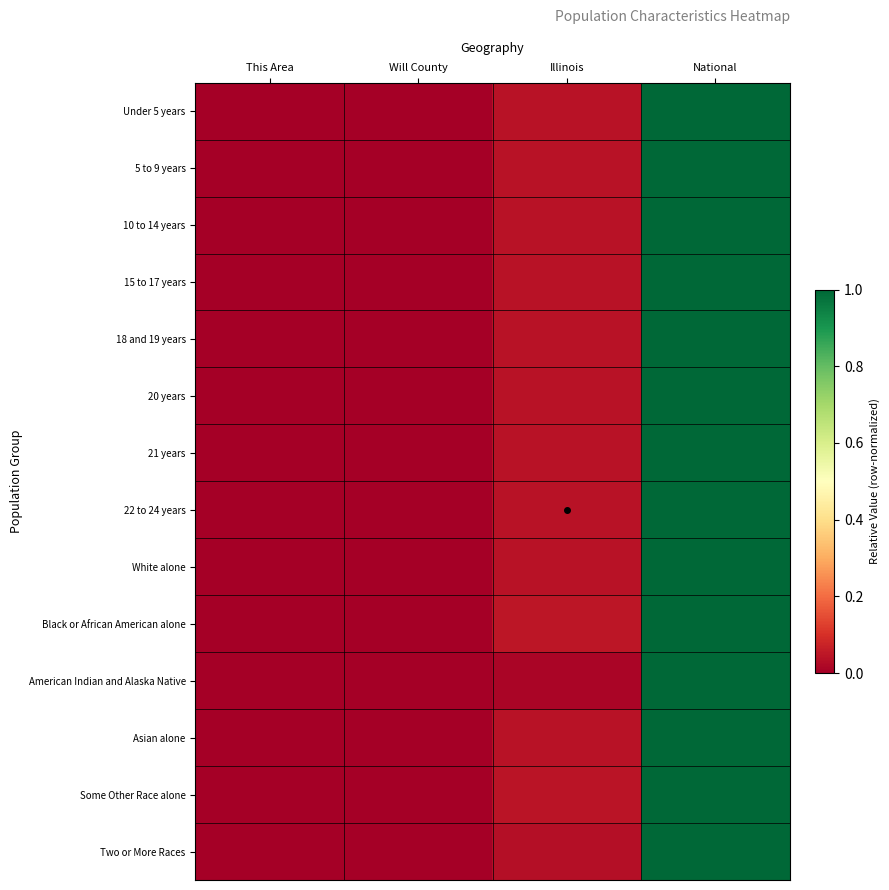

Reading left to right, transcribe all the data shown in this chart.

Under 5 years: This Area=0.0	Will County=0.0	Illinois=0.0	National=1.0
5 to 9 years: This Area=0.0	Will County=0.0	Illinois=0.0	National=1.0
10 to 14 years: This Area=0.0	Will County=0.0	Illinois=0.0	National=1.0
15 to 17 years: This Area=0.0	Will County=0.0	Illinois=0.0	National=1.0
18 and 19 years: This Area=0.0	Will County=0.0	Illinois=0.0	National=1.0
20 years: This Area=0.0	Will County=0.0	Illinois=0.0	National=1.0
21 years: This Area=0.0	Will County=0.0	Illinois=0.0	National=1.0
22 to 24 years: This Area=0.0	Will County=0.0	Illinois=0.0	National=1.0
White alone: This Area=0.0	Will County=0.0	Illinois=0.0	National=1.0
Black or African American alone: This Area=0.0	Will County=0.0	Illinois=0.0	National=1.0
American Indian and Alaska Native: This Area=0.0	Will County=0.0	Illinois=0.0	National=1.0
Asian alone: This Area=0.0	Will County=0.0	Illinois=0.0	National=1.0
Some Other Race alone: This Area=0.0	Will County=0.0	Illinois=0.0	National=1.0
Two or More Races: This Area=0.0	Will County=0.0	Illinois=0.0	National=1.0